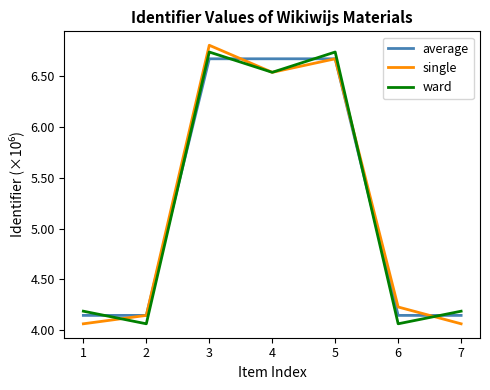

How many distinct data groups are displayed?

3